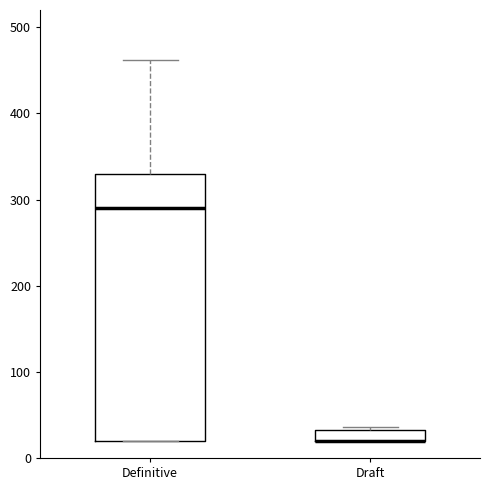

Which box is the tallest, from its lower edge to its upper edge?

Definitive